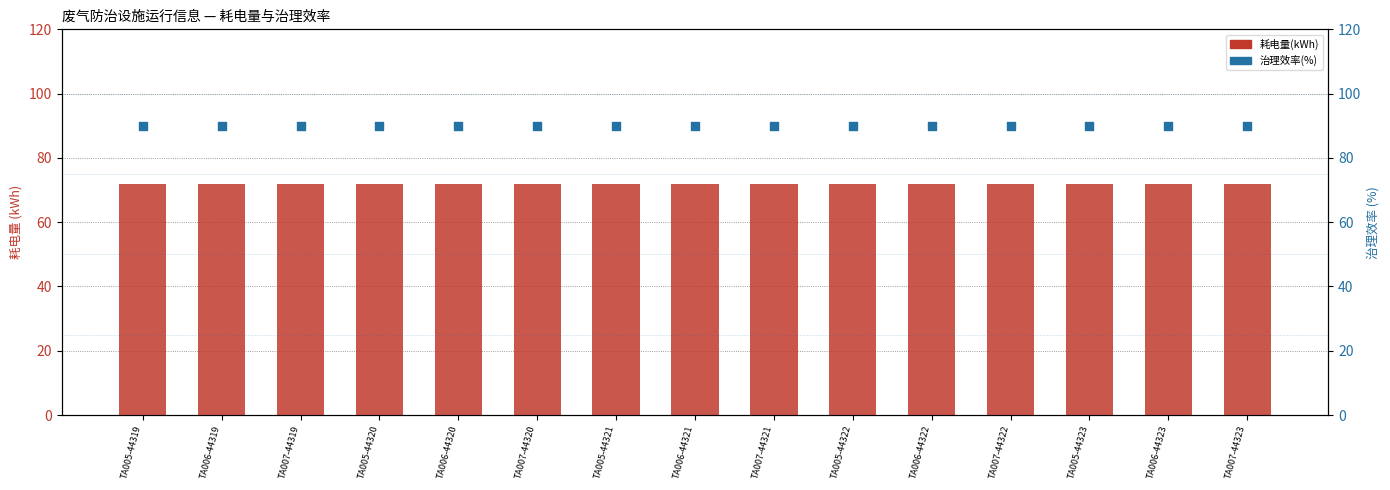

Which series contains the highest Y value?

治理效率(%)